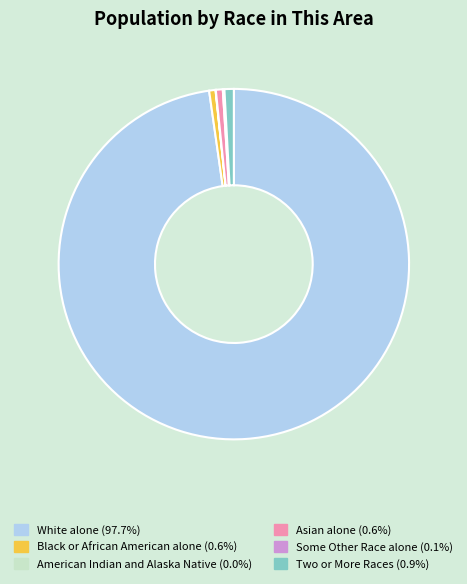

Combined, do Asian alone and White alone account for over 50%?

Yes